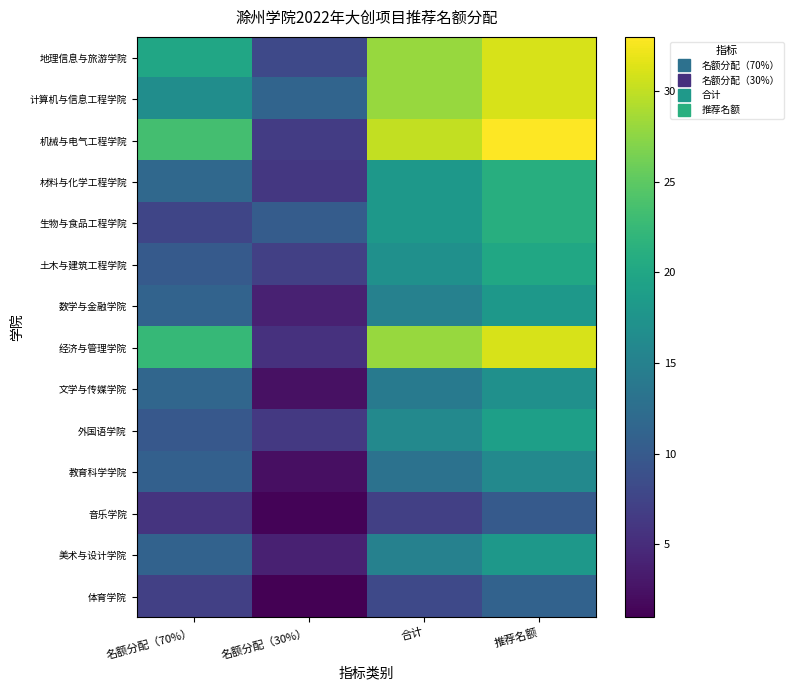

At how many categories does at least one series exceed 1?

4